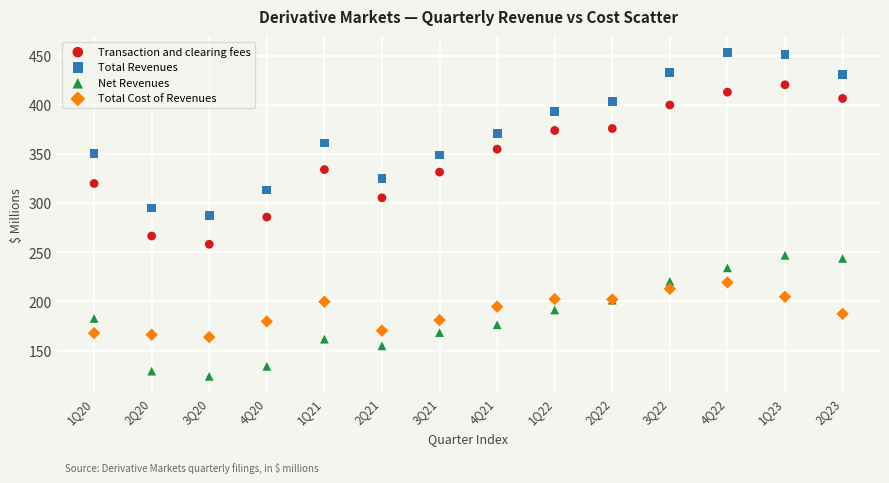

What are all the series names shown in the legend?

Transaction and clearing fees, Total Revenues, Net Revenues, Total Cost of Revenues